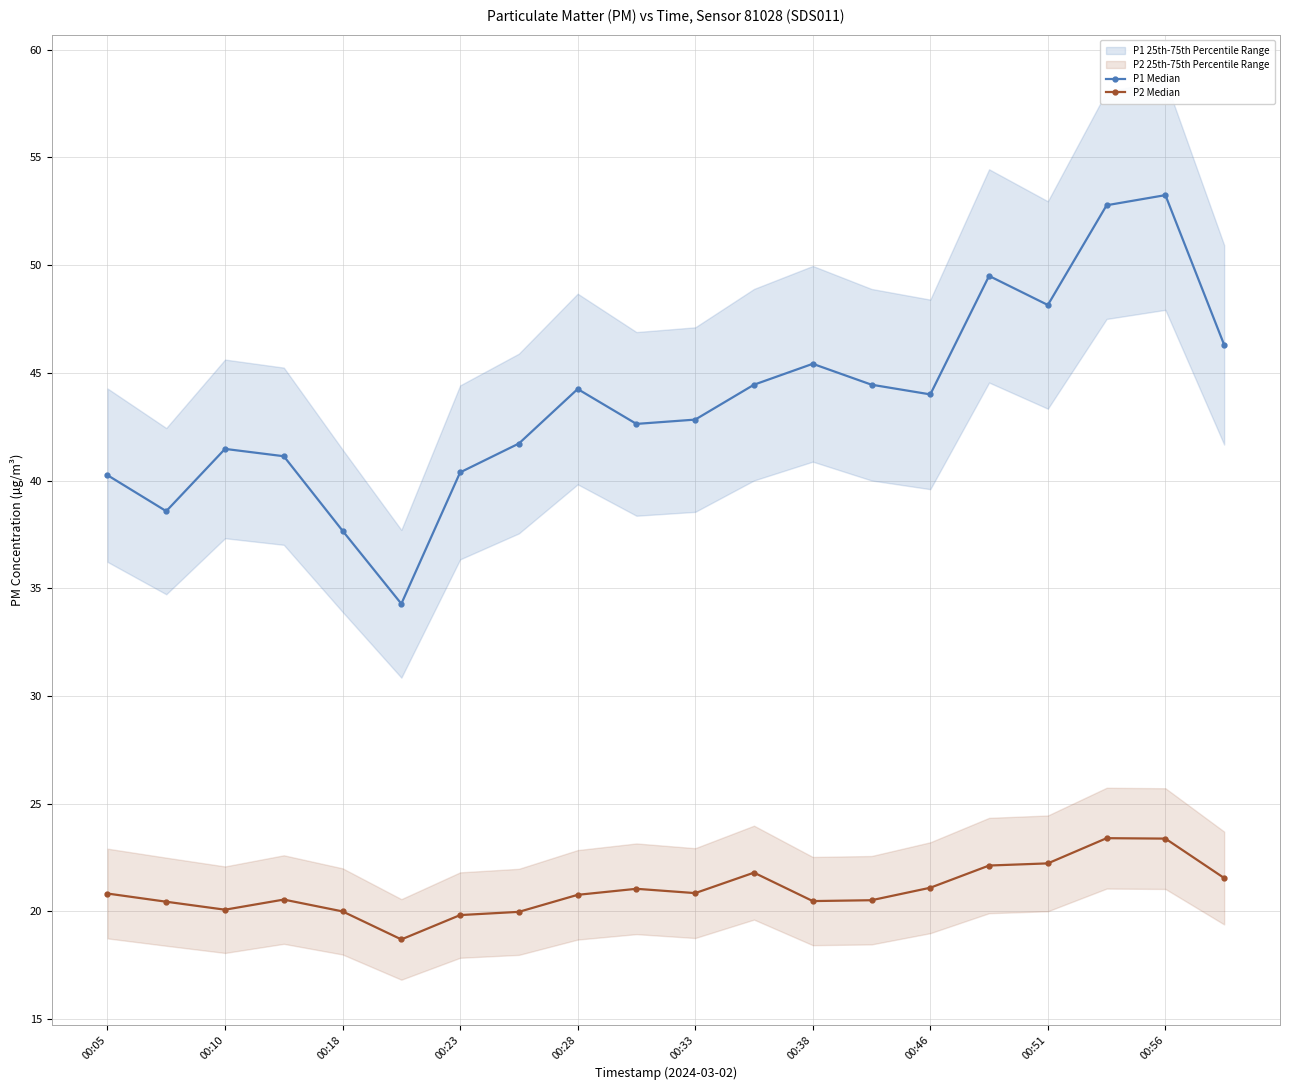

At how many categories does at least one series exceed 43?

10